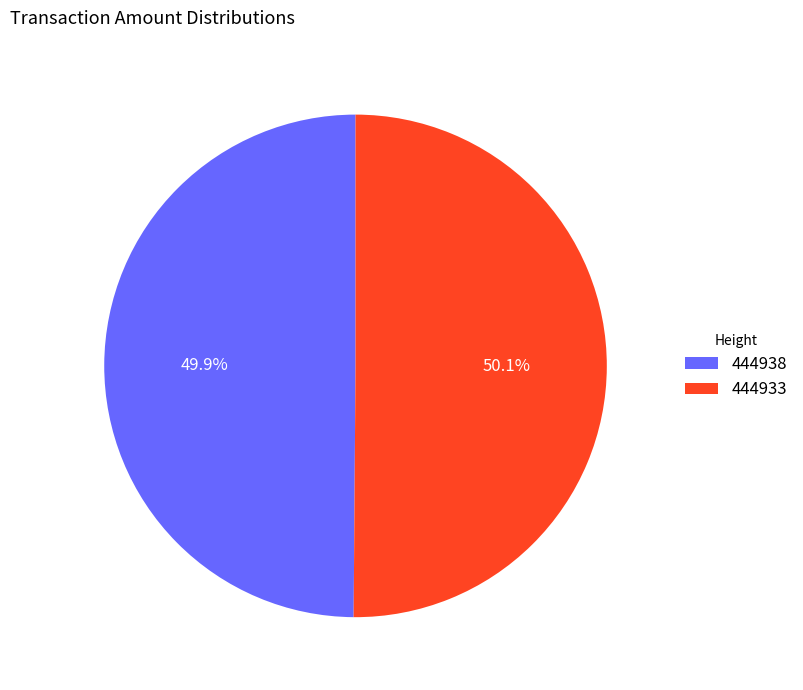

True or false: 444933 accounts for 50% of the total.

True